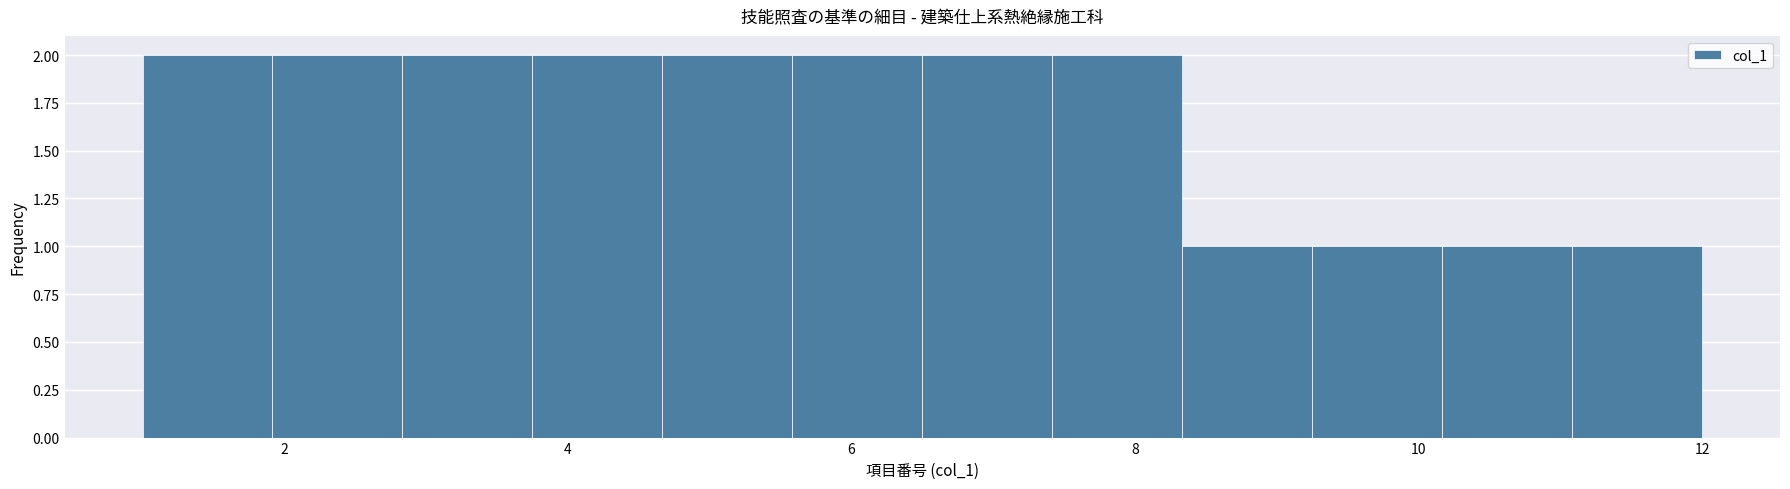

Reading left to right, transcribe this chart: for each bar, give the range it covers on the x-axis and its height. Neither the bar edges nor the heights are printed on the chart, so give them approximately, as read against the axes.

1.0 to 2.0: 2
2.0 to 2.8: 2
2.8 to 3.8: 2
3.8 to 4.6: 2
4.6 to 5.6: 2
5.6 to 6.6: 2
6.6 to 7.4: 2
7.4 to 8.4: 2
8.4 to 9.2: 1
9.2 to 10.2: 1
10.2 to 11.0: 1
11.0 to 12.0: 1